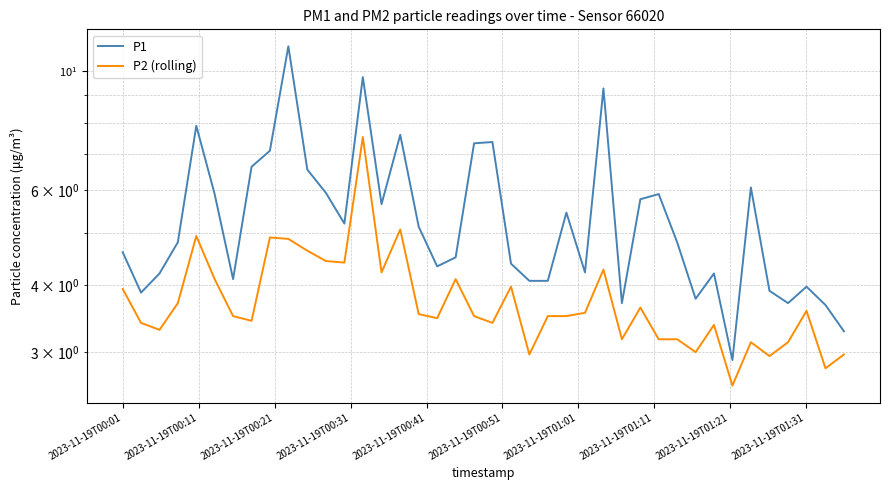

What is the maximum value shown in the chart?

11.1